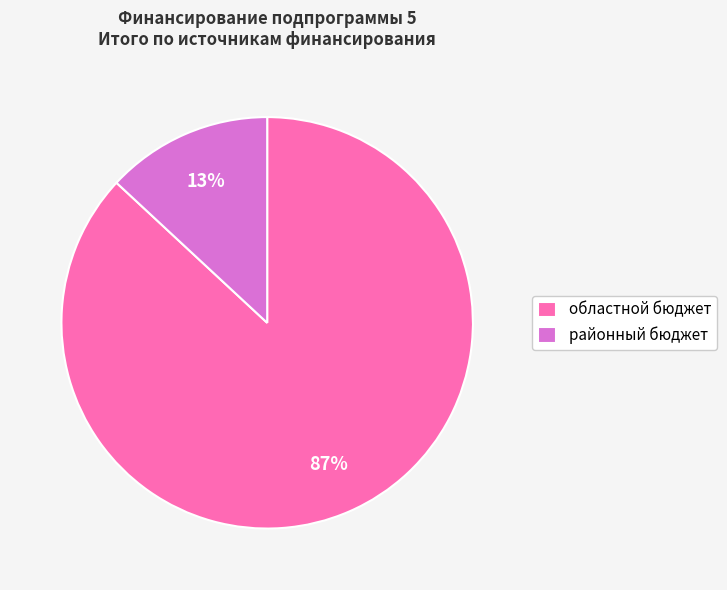

The областной бюджет slice represents 79% of the pie. True or false?

False